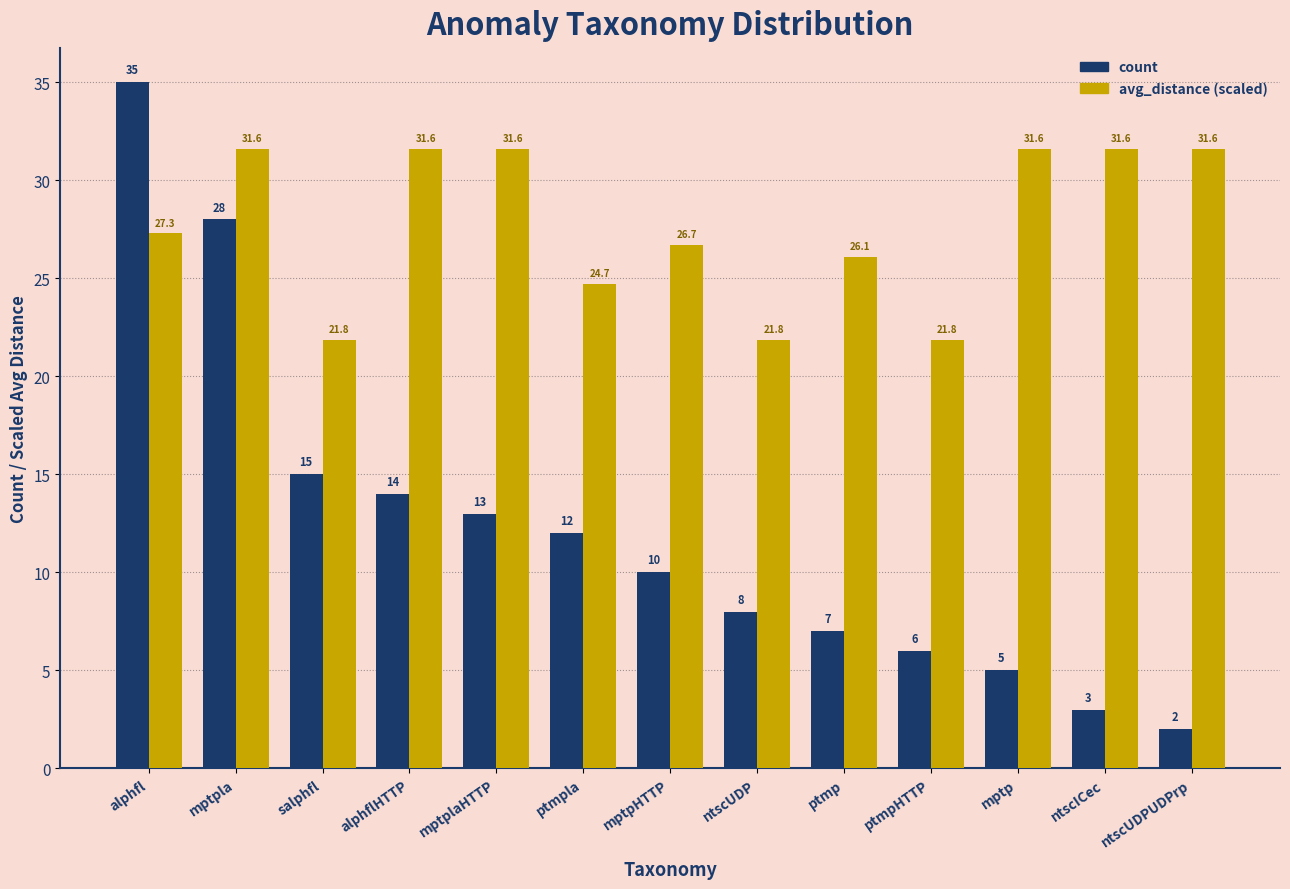

Reading right to left, what are all the values shown in this chart?

count: ntscUDPUDPrp=2.0	ntscICec=3.0	mptp=5.0	ptmpHTTP=6.0	ptmp=7.0	ntscUDP=8.0	mptpHTTP=10.0	ptmpla=12.0	mptplaHTTP=13.0	alphflHTTP=14.0	salphfl=15.0	mptpla=28.0	alphfl=35.0
avg_distance (scaled): ntscUDPUDPrp=31.6	ntscICec=31.6	mptp=31.6	ptmpHTTP=21.8	ptmp=26.1	ntscUDP=21.8	mptpHTTP=26.7	ptmpla=24.7	mptplaHTTP=31.6	alphflHTTP=31.6	salphfl=21.8	mptpla=31.6	alphfl=27.3